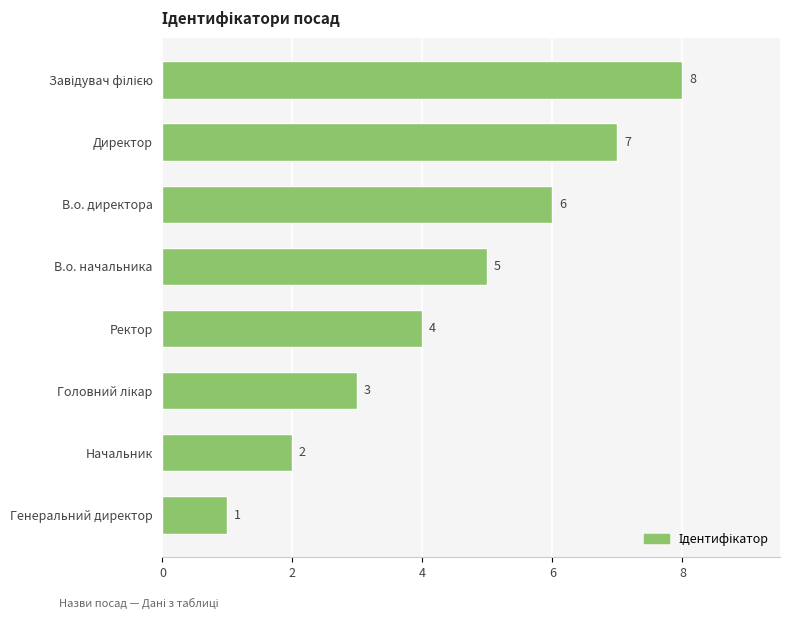

What is the difference between the maximum and minimum values?

7